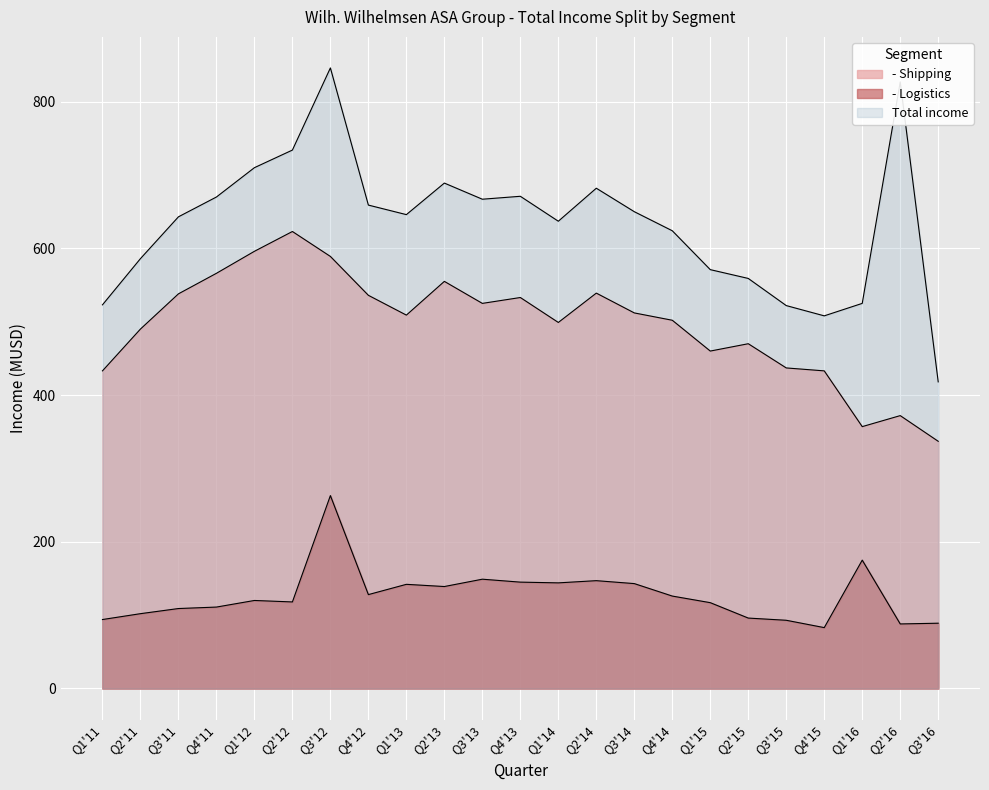

Between Q1'15 and Q3'16, which series saw the biggest shift?

Total income